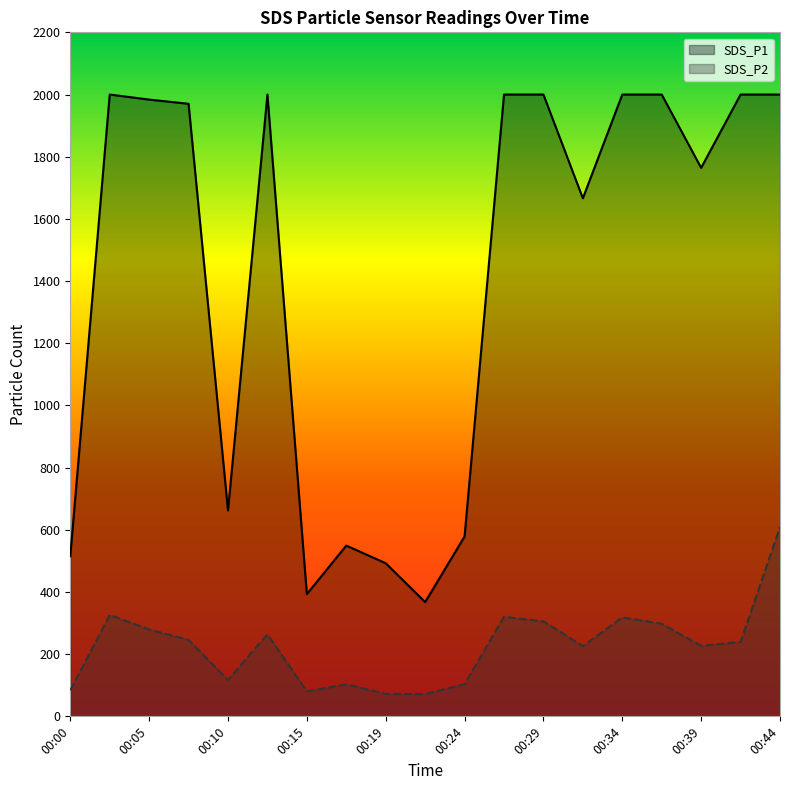

What is the difference between the second highest and minimum values in the SDS_P2 series?

254.3